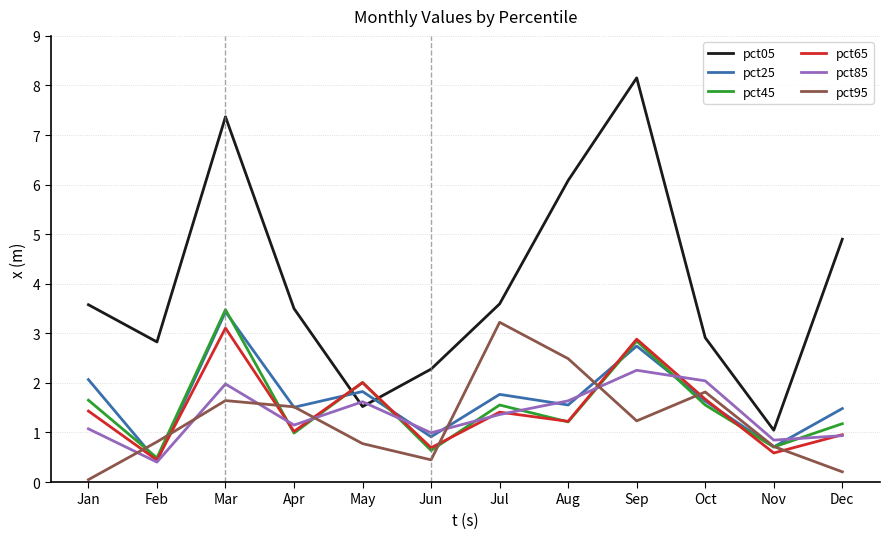

What is the spread (max minus min) of values at Apr?

2.5